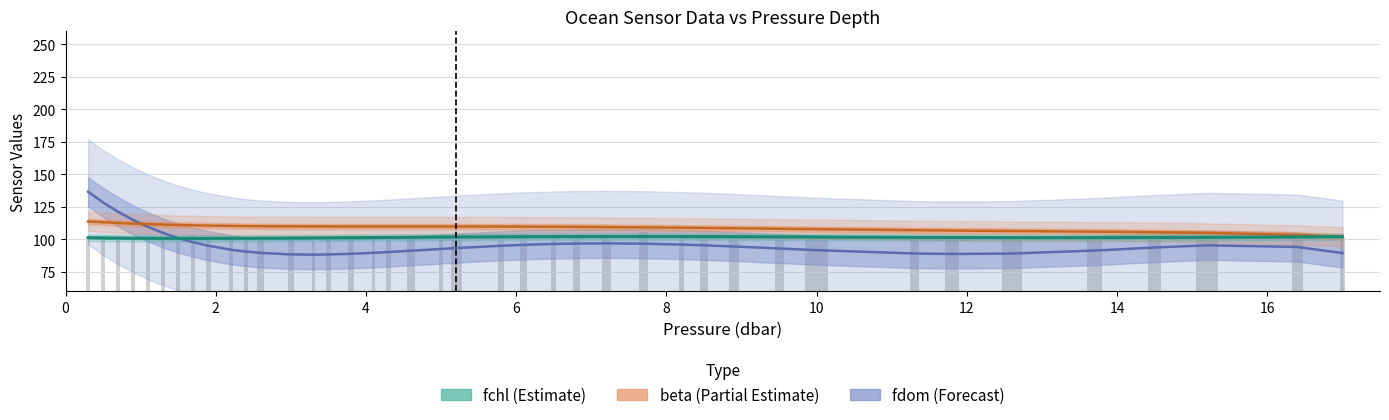

At 34, list the series in order from smallest to largest.

fdom, fchl, beta